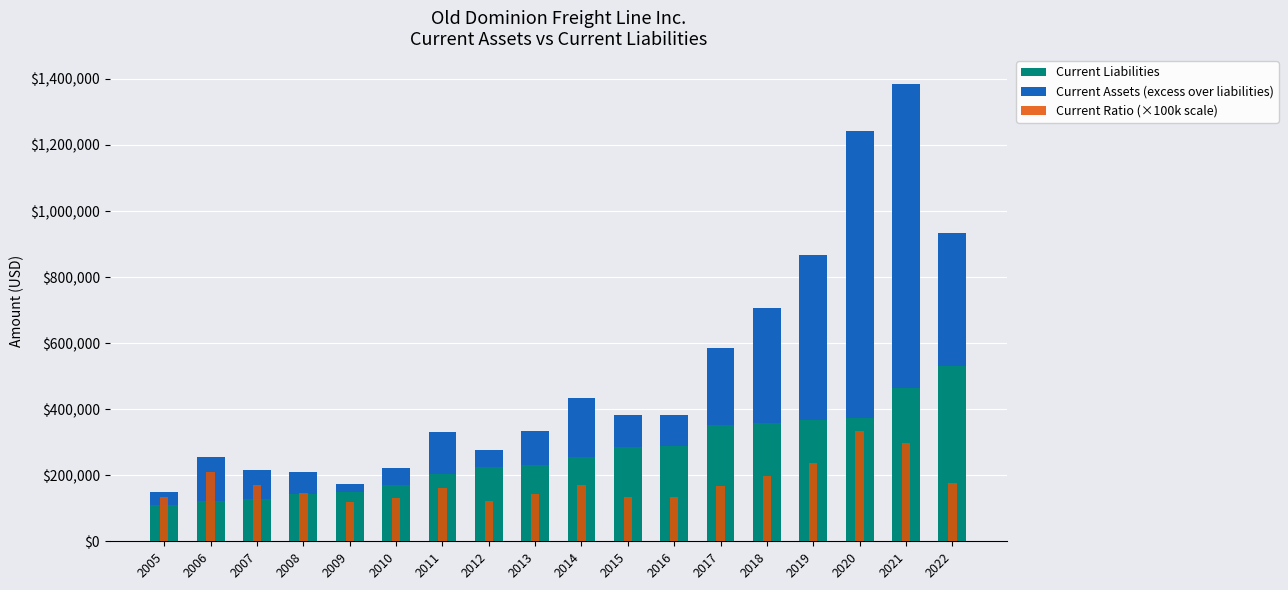

What is the value of the Current Ratio (×100k scale) bar at the 1st from the left?

135000